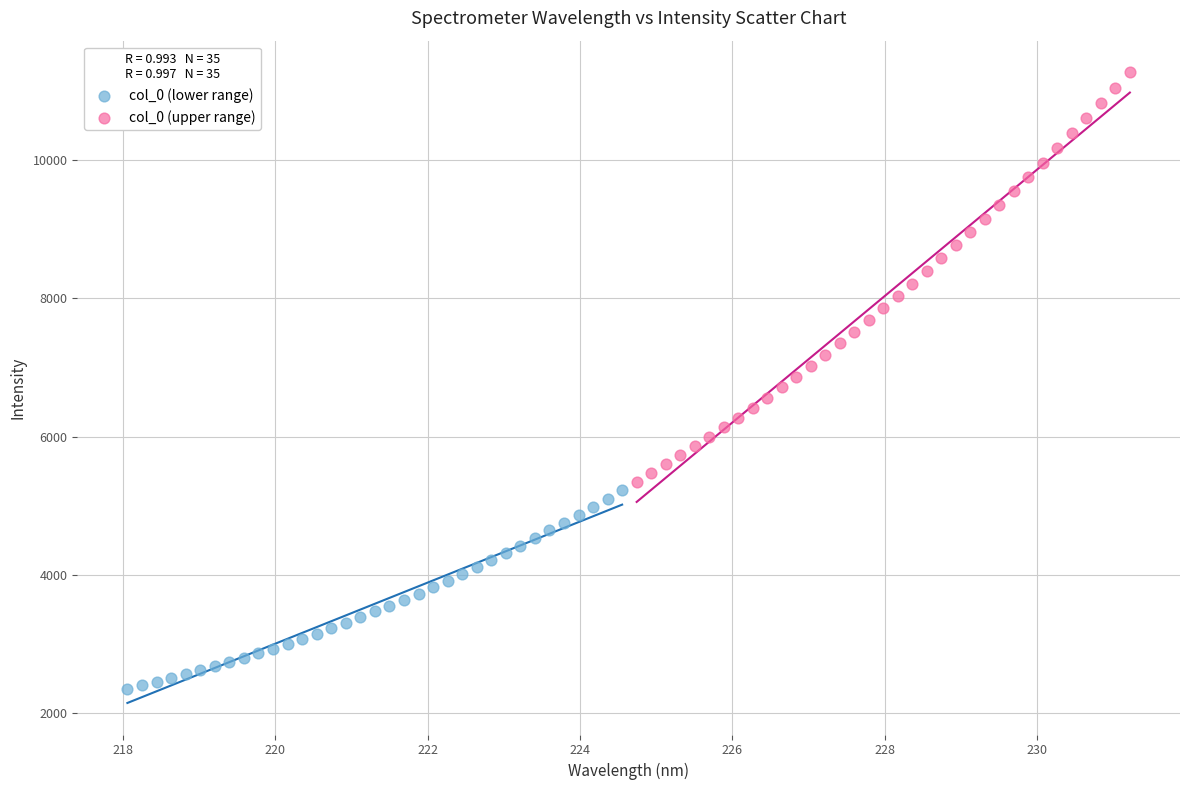

Which series has the widest spread of Y values?

col_0 (upper range)